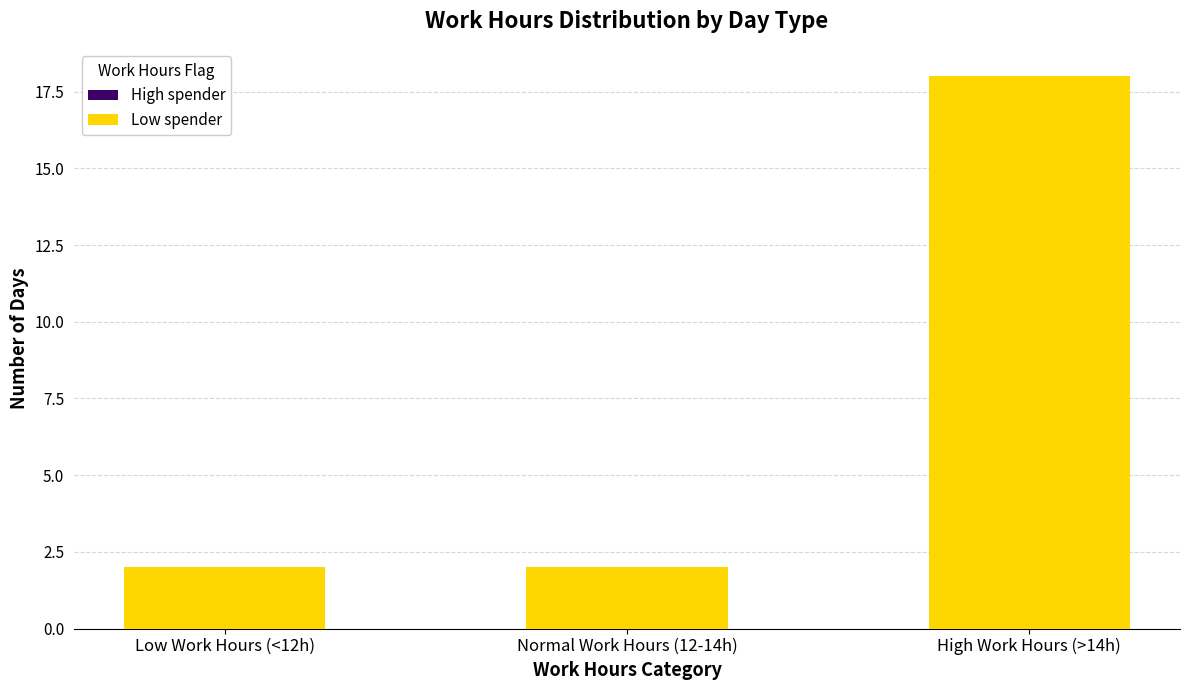

What is the change in value from Low Work Hours (<12h) to High Work Hours (>14h)?

+16